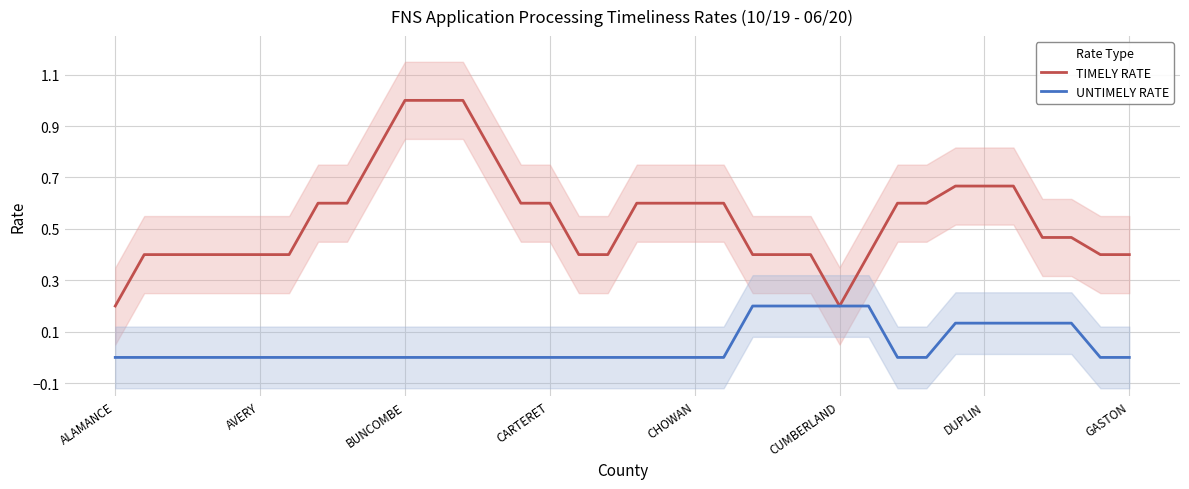

What is the sum of all TIMELY RATE values?

19.5